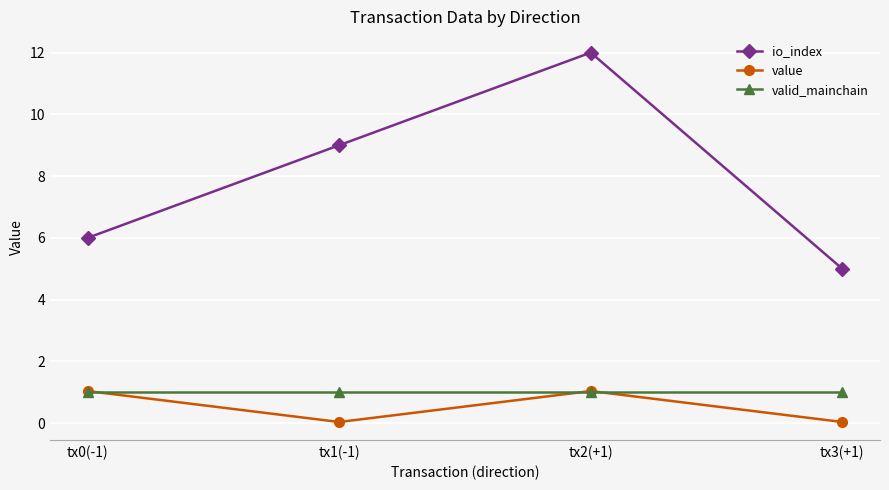

What is the sum of all valid_mainchain values?

4.0